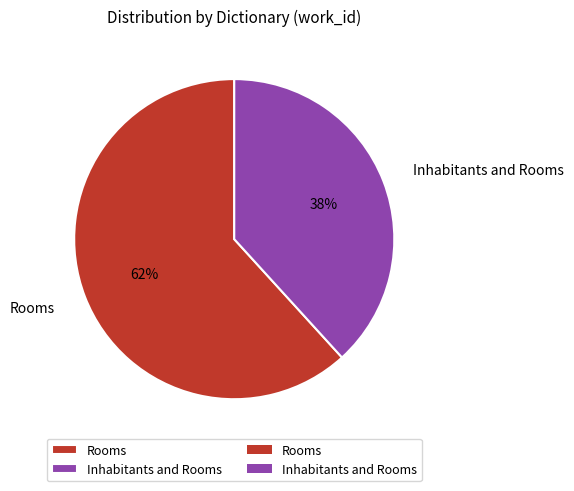

Combined, do Inhabitants and Rooms and Rooms account for over 50%?

Yes